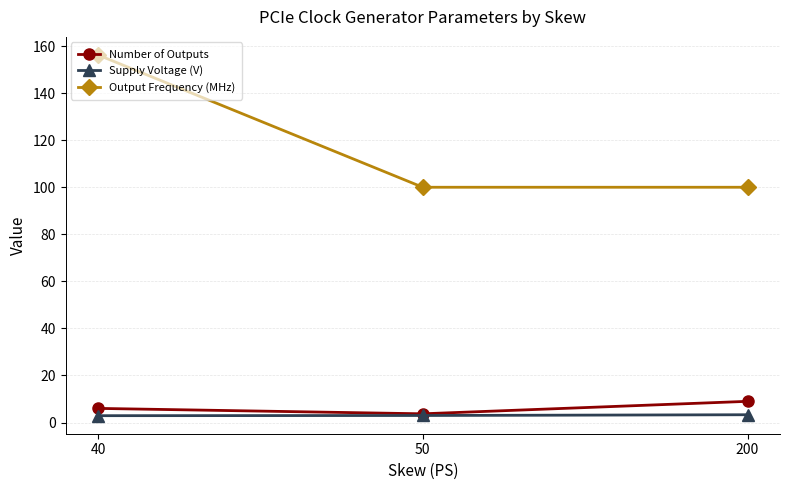

True or false: Output Frequency (MHz) has a value of 172.5 at 50.

False